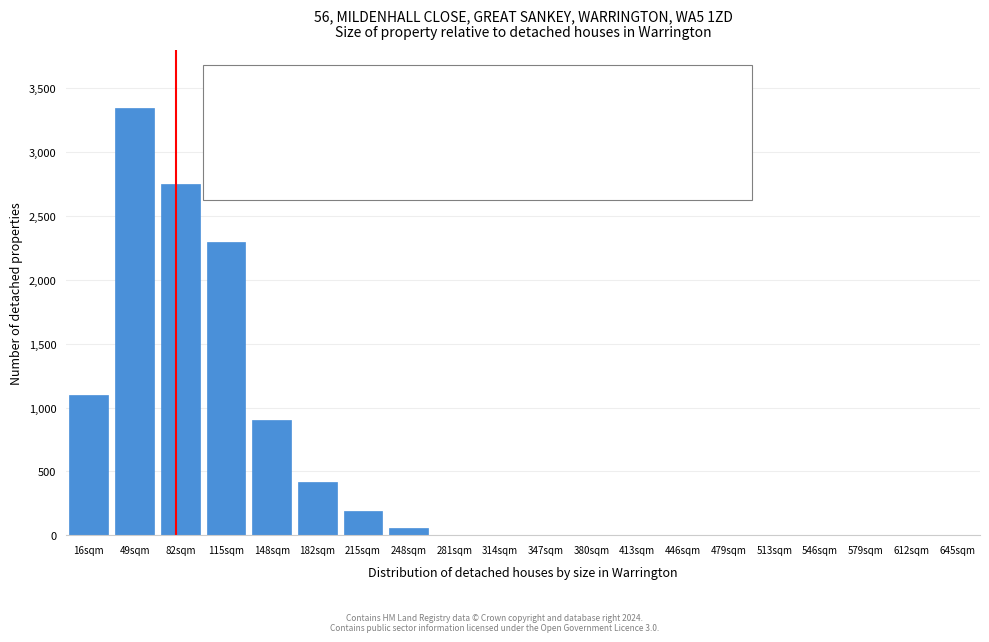

Reading right to left, what are all the values shown in this chart?

645sqm=0	612sqm=0	579sqm=0	546sqm=0	513sqm=0	479sqm=0	446sqm=0	413sqm=0	380sqm=0	347sqm=0	314sqm=0	281sqm=0	248sqm=60	215sqm=190	182sqm=420	148sqm=900	115sqm=2300	82sqm=2750	49sqm=3350	16sqm=1100